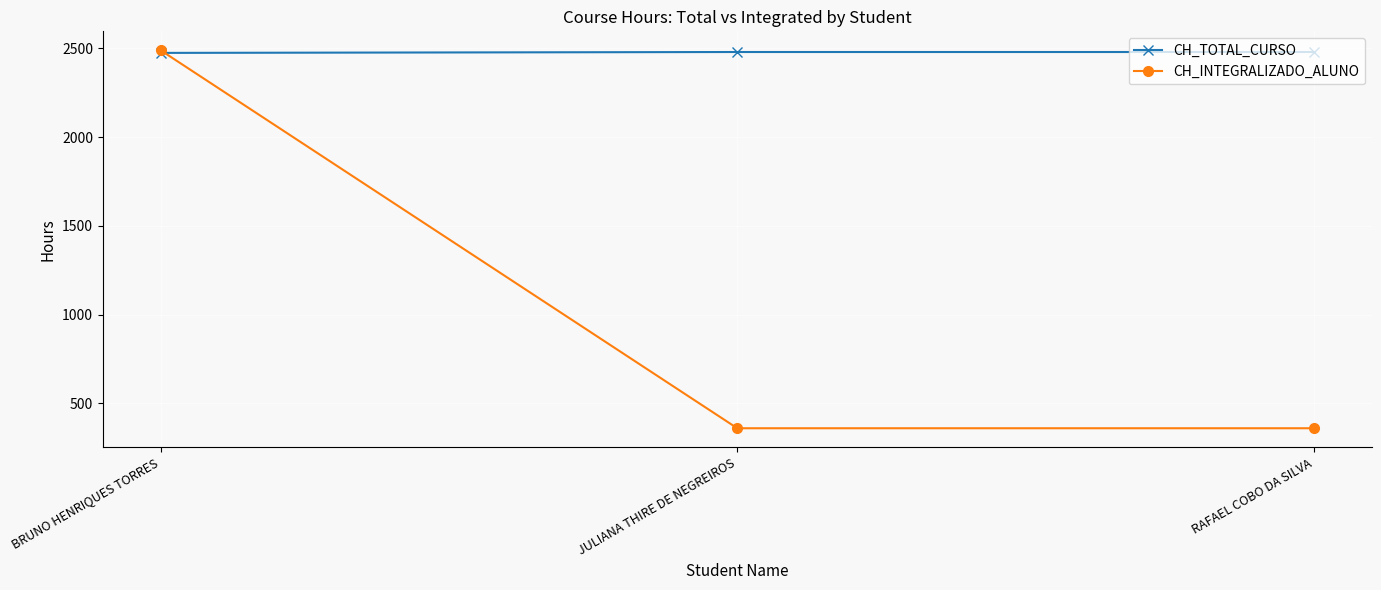

Read the CH_TOTAL_CURSO value at JULIANA THIRE DE NEGREIROS.

2480